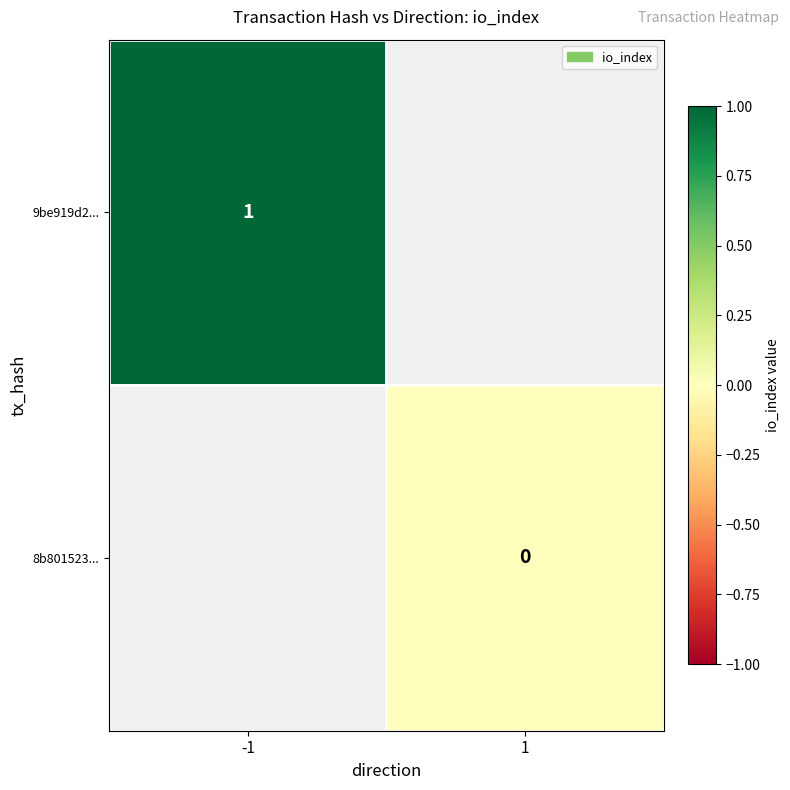

True or false: 9be919d2... has a value of 1 at -1.

True